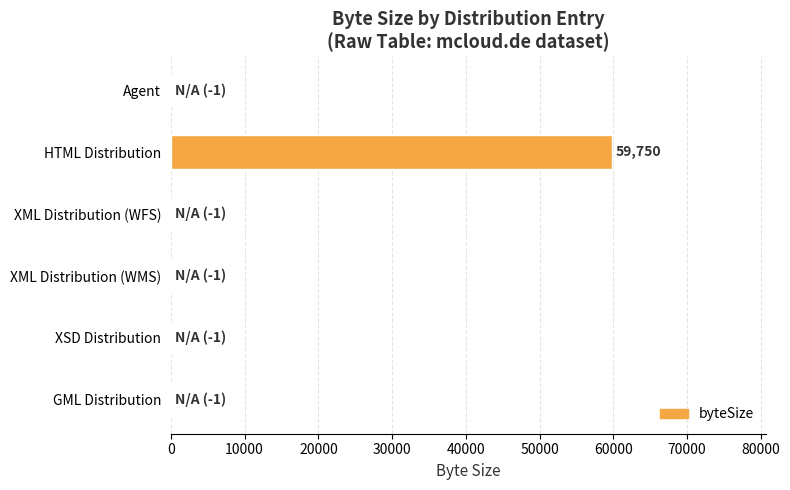

What is the greatest value displayed?

59750